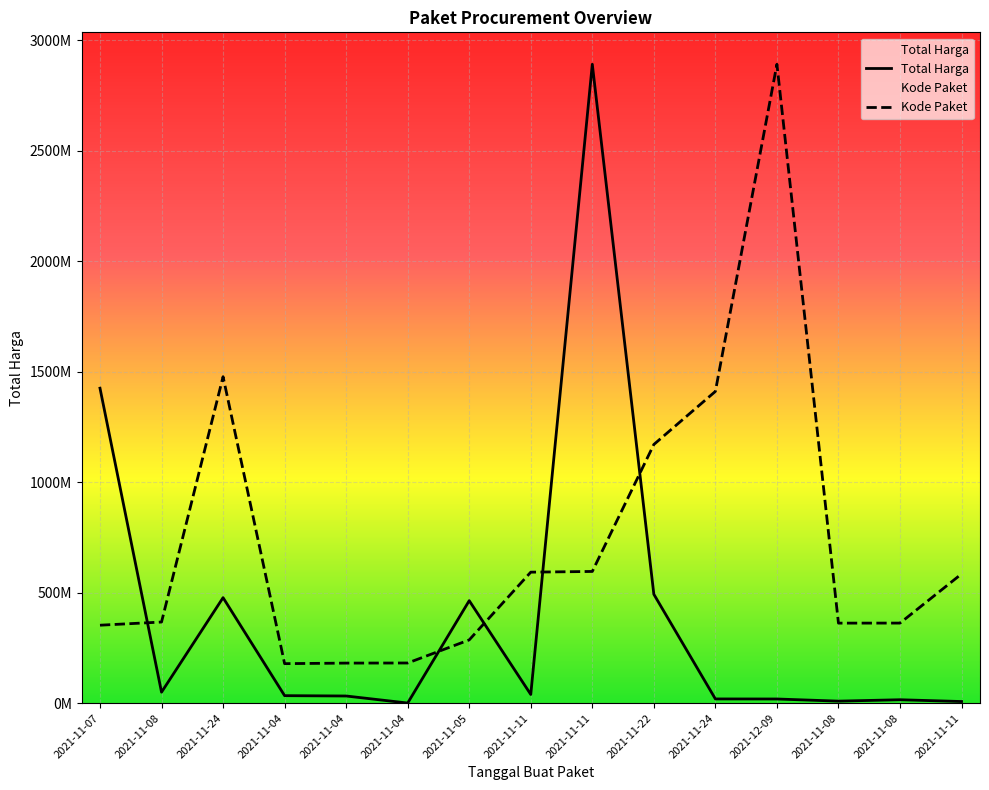

List the series in order of their overall mean, lowest first.

Total Harga, Kode Paket